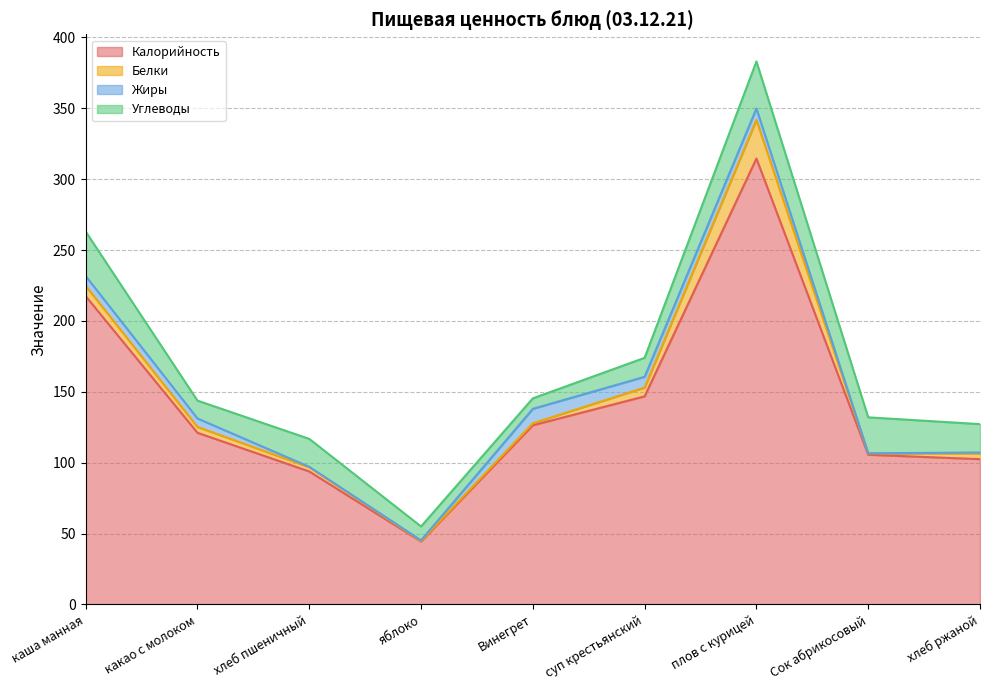

What value does the Жиры series have at яблоко?

0.4